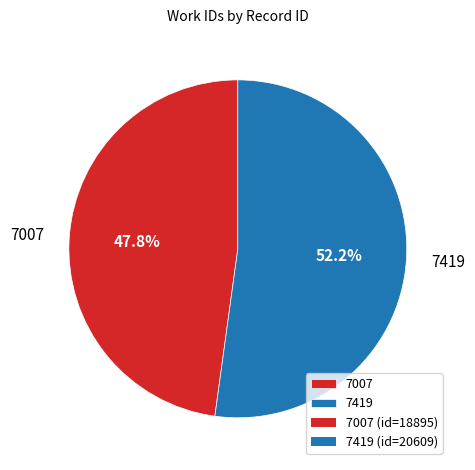

Which slice is the largest?

7419